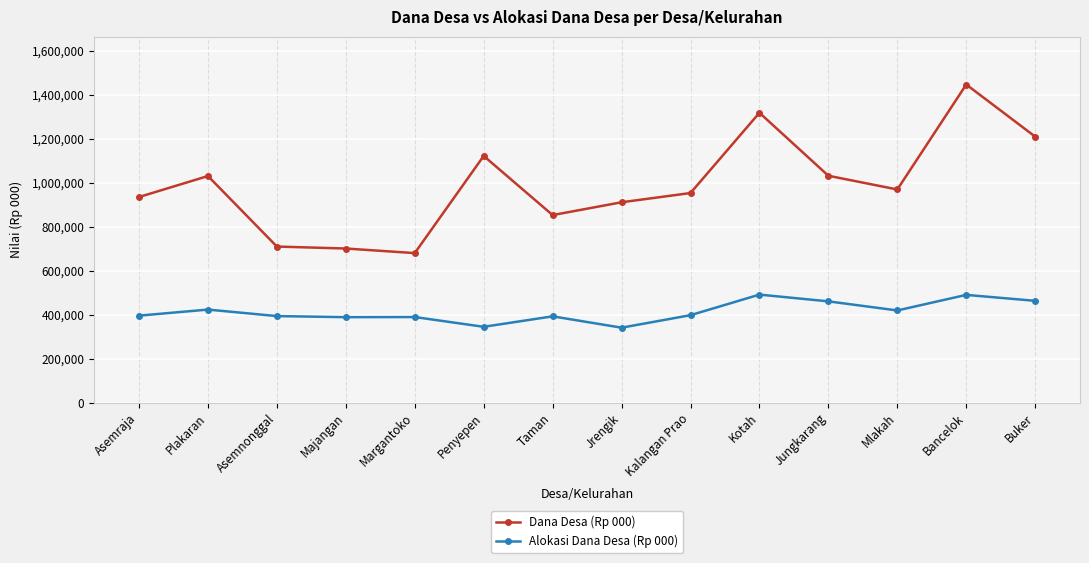

True or false: Dana Desa (Rp 000) and Alokasi Dana Desa (Rp 000) intersect in this chart.

False